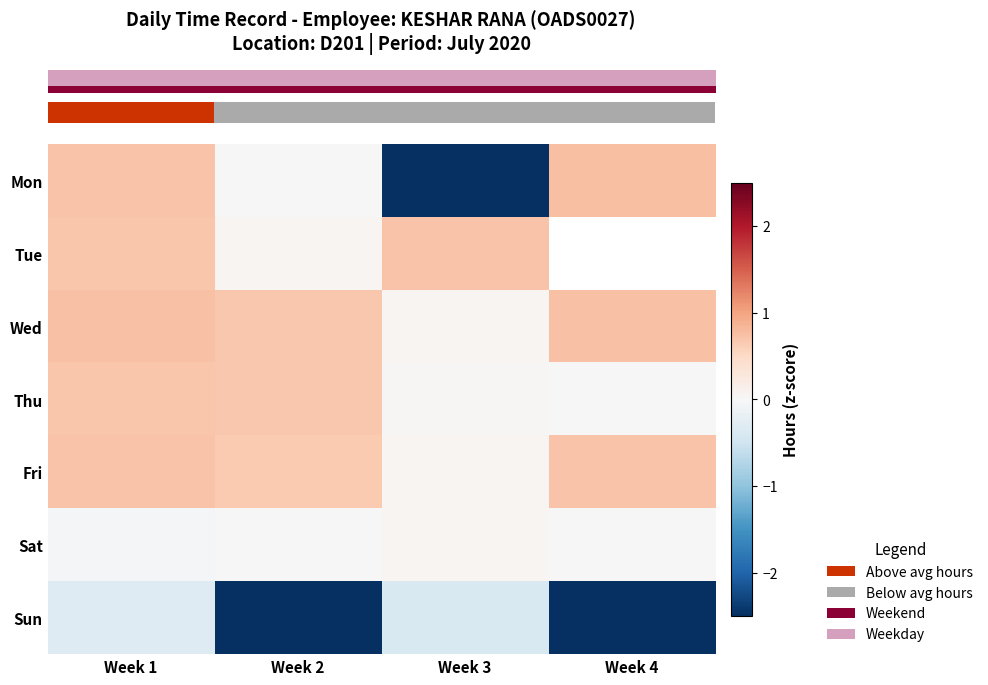

What value does the row_2 series have at Week 1?

0.7